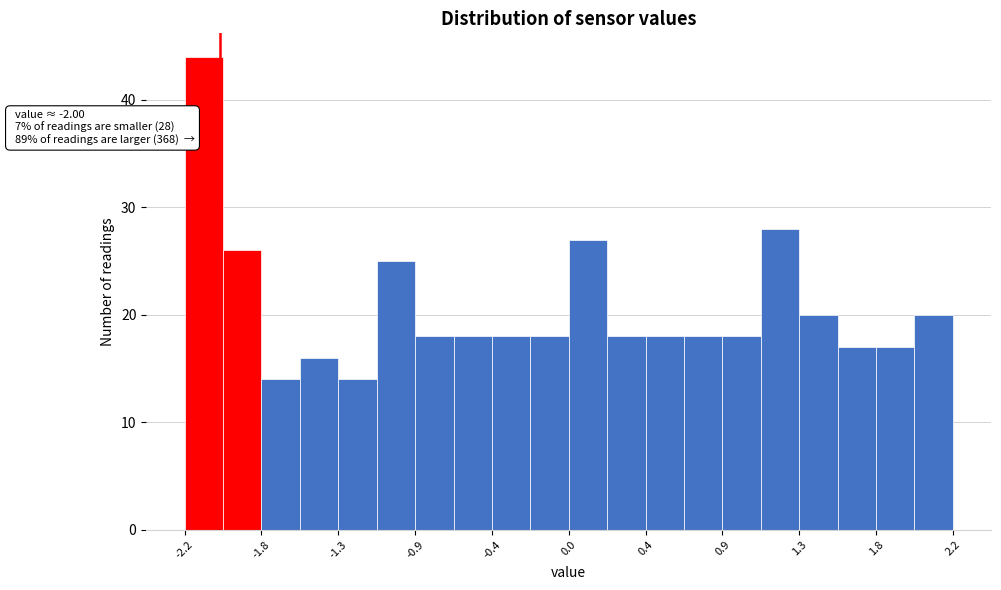

Which range on the x-axis has the tallest bar?

-2.20 to -1.98